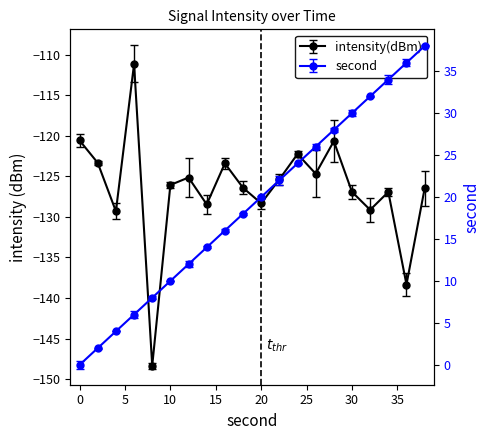

Does the chart display data point markers on the line(s)?

Yes